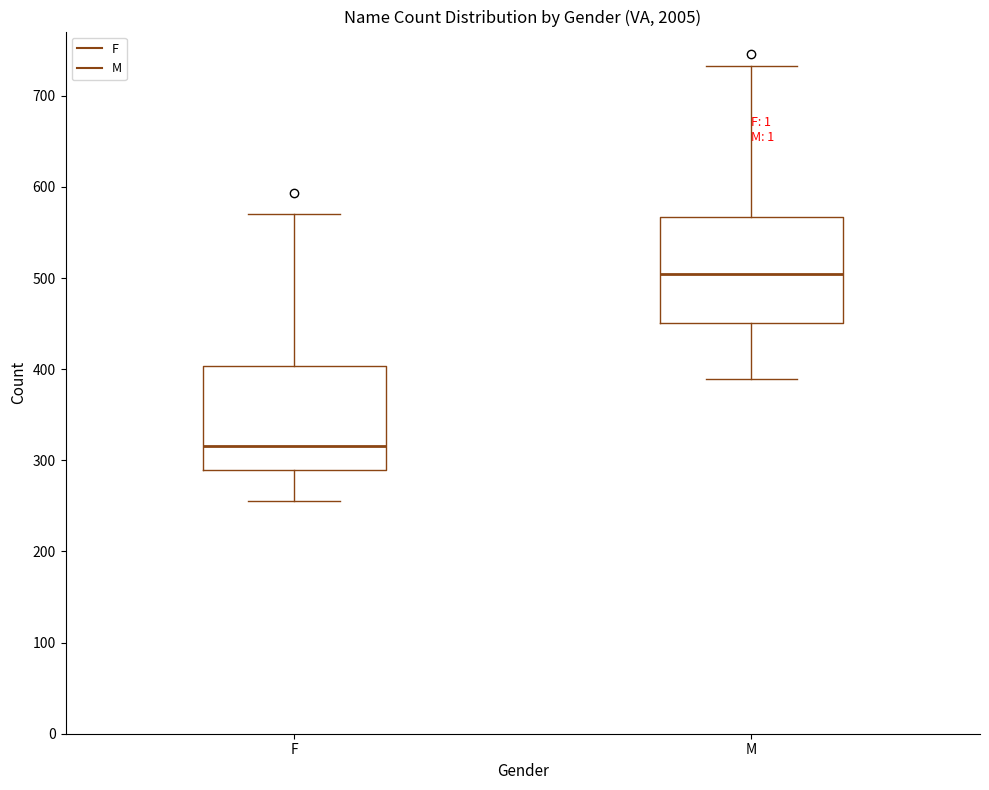

Reading left to right, read every box against the y-axis: the position of its median line, the range the box covers, and the ends of its whiskers. The values are not printed on the chart, so give them approximately, as read against the axis.

F: median 320, box 290 to 400, whiskers 260 to 570
M: median 500, box 450 to 570, whiskers 390 to 730